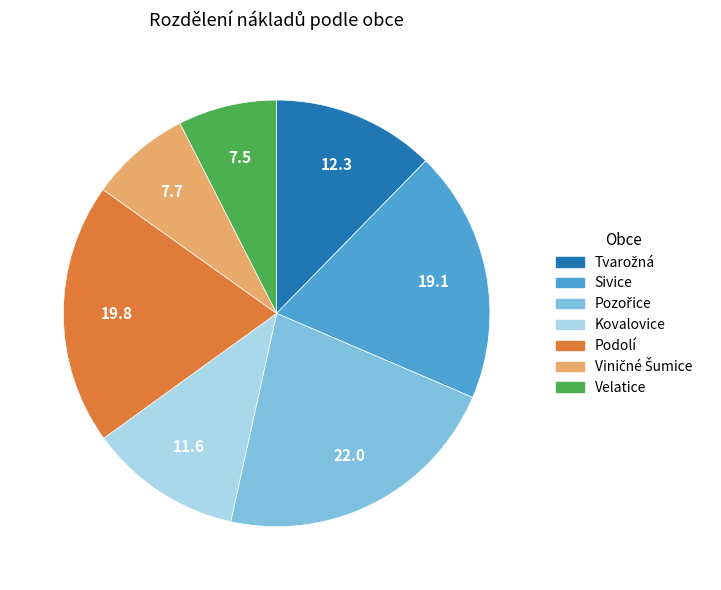

True or false: Podolí accounts for 20% of the total.

True